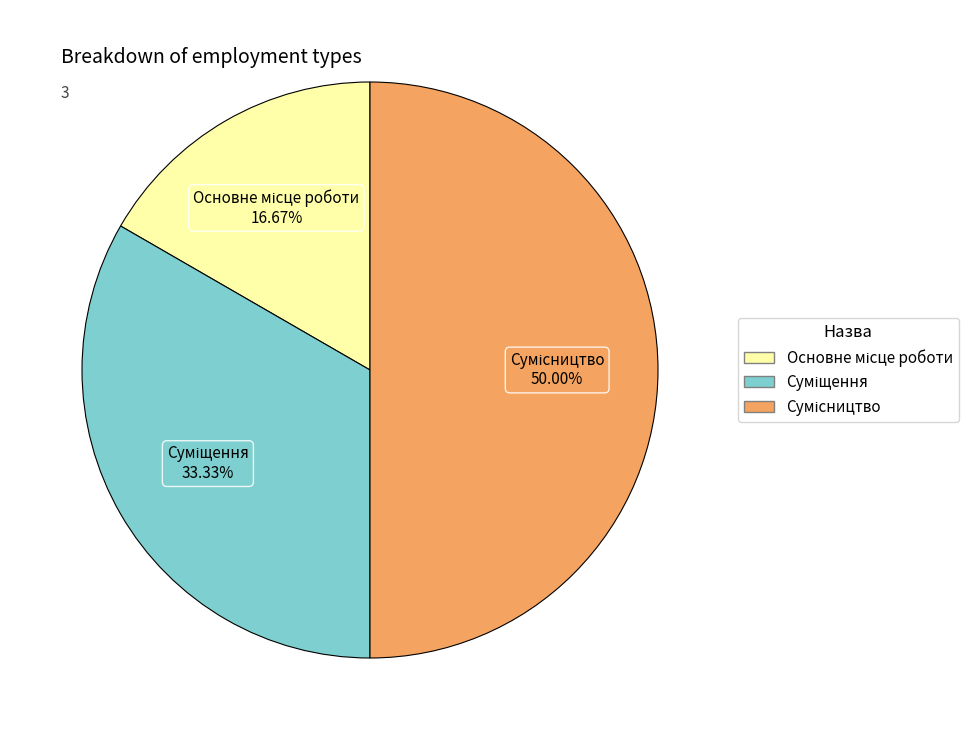

Is there any slice that represents more than half of the pie?

No